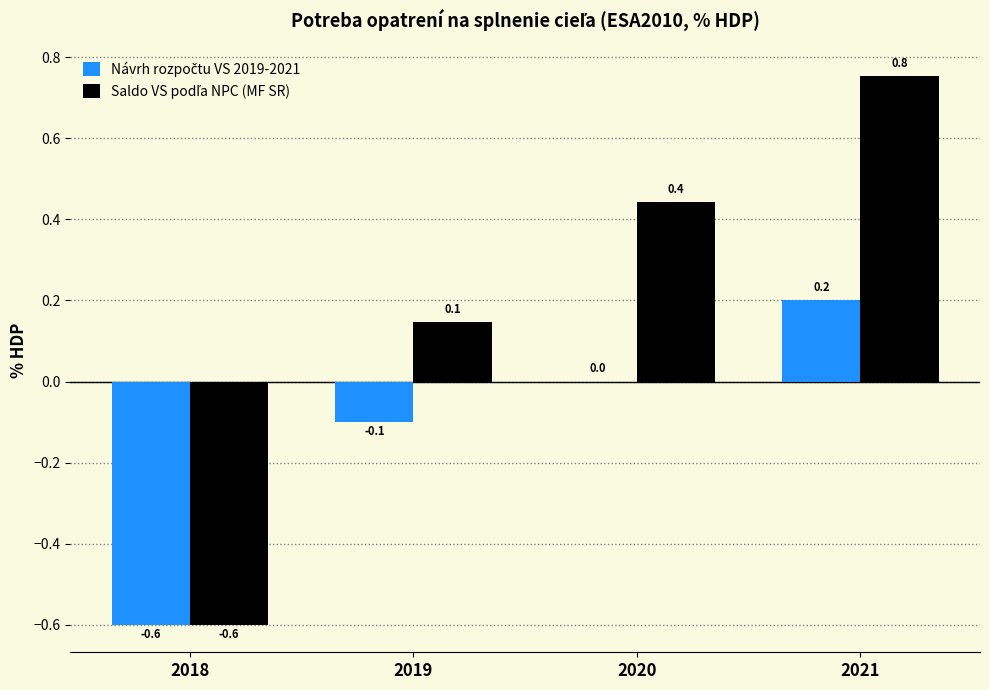

At which category is the sum across all series the highest?

2021